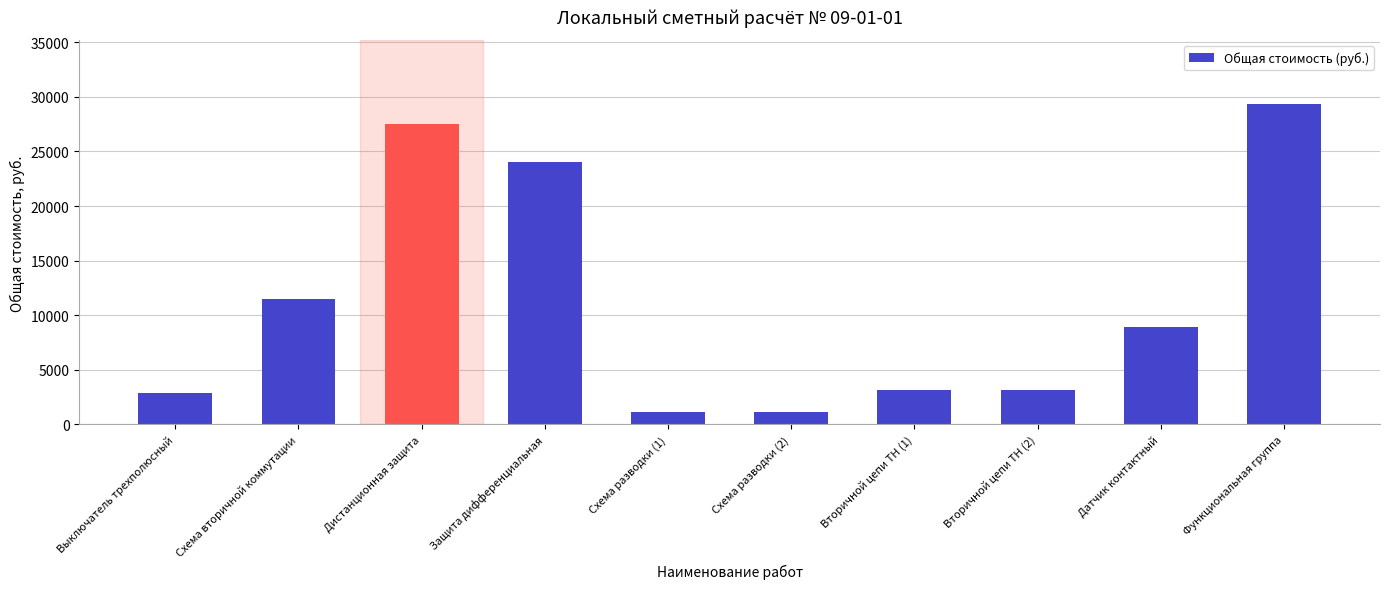

Between Функциональная группа and Вторичной цепи ТН (2), which is larger?

Функциональная группа